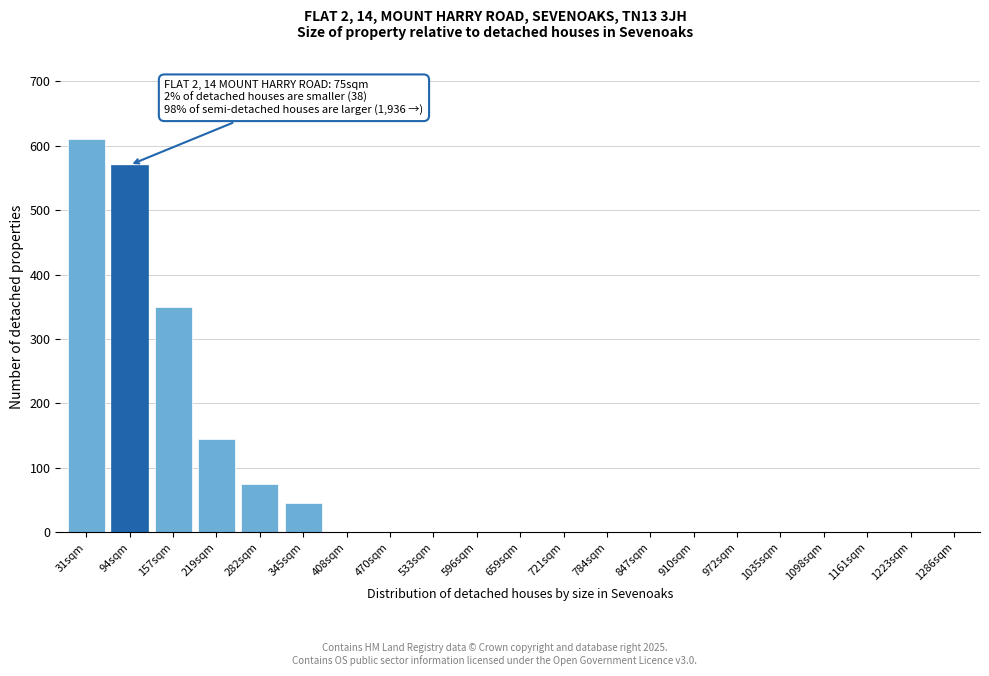

Reading left to right, list all the values displayed in this chart.

31sqm=610	94sqm=570	157sqm=350	219sqm=145	282sqm=75	345sqm=45	408sqm=0	470sqm=0	533sqm=0	596sqm=0	659sqm=0	721sqm=0	784sqm=0	847sqm=0	910sqm=0	972sqm=0	1035sqm=0	1098sqm=0	1161sqm=0	1223sqm=0	1286sqm=0